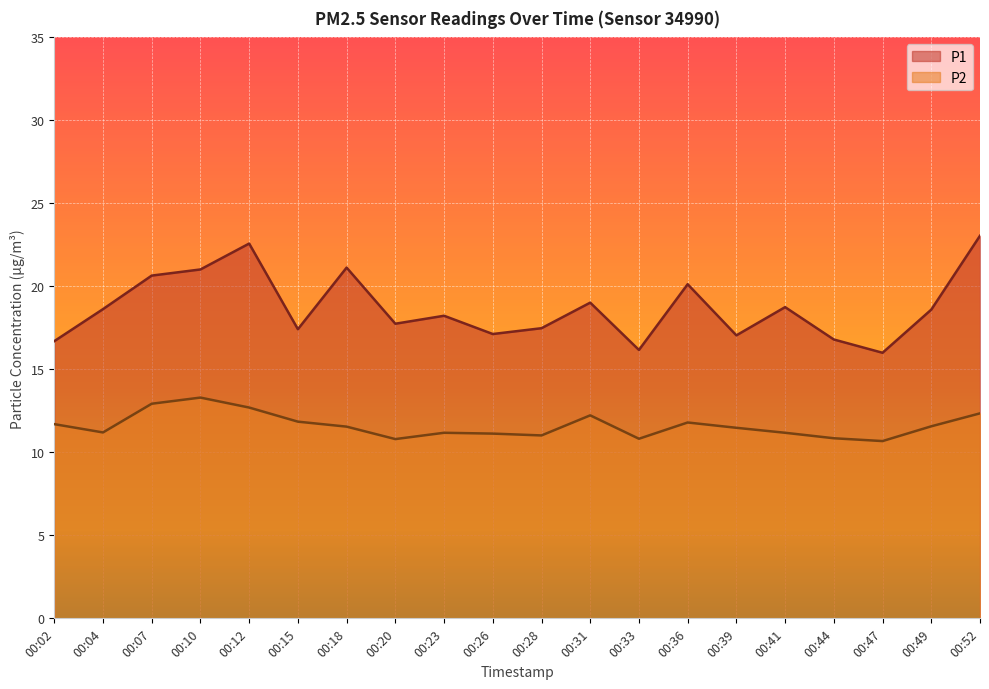

Does the chart display data point markers on the line(s)?

No